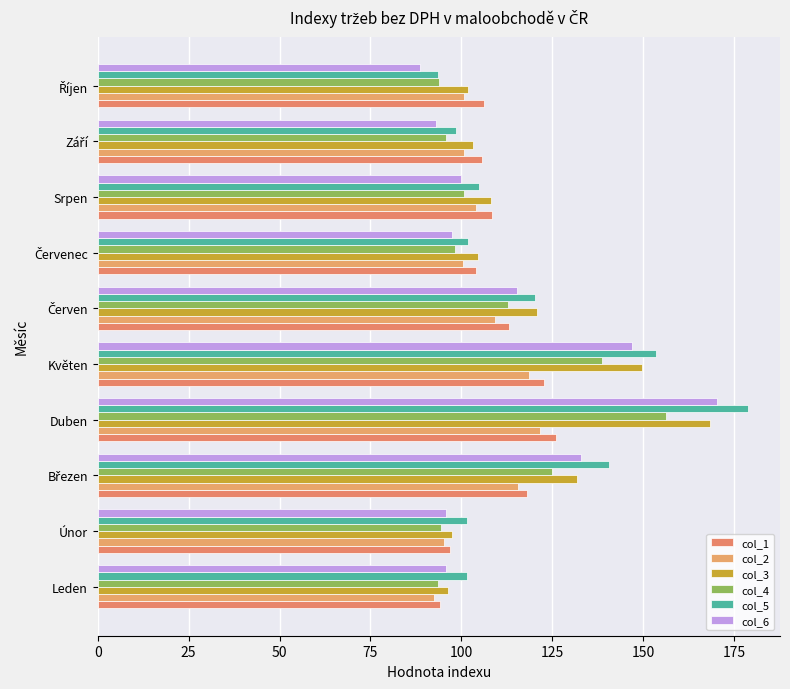

At which category is the sum across all series the highest?

Duben